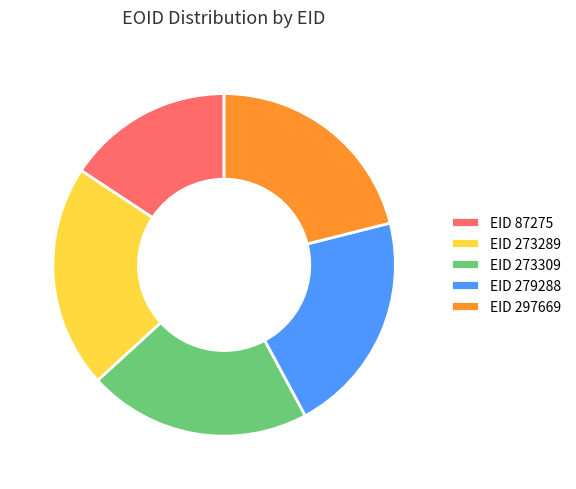

What is the smallest slice in the pie chart?

EID 87275